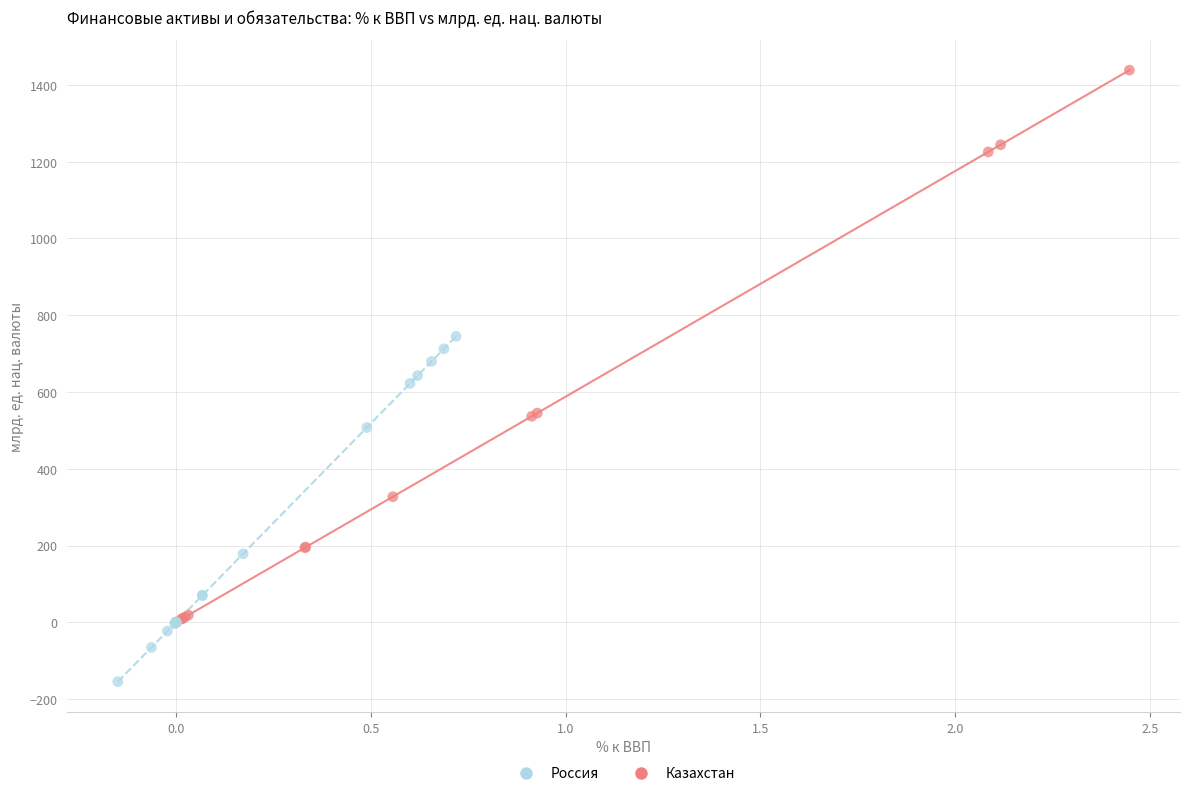

Which series contains the lowest Y value?

Россия